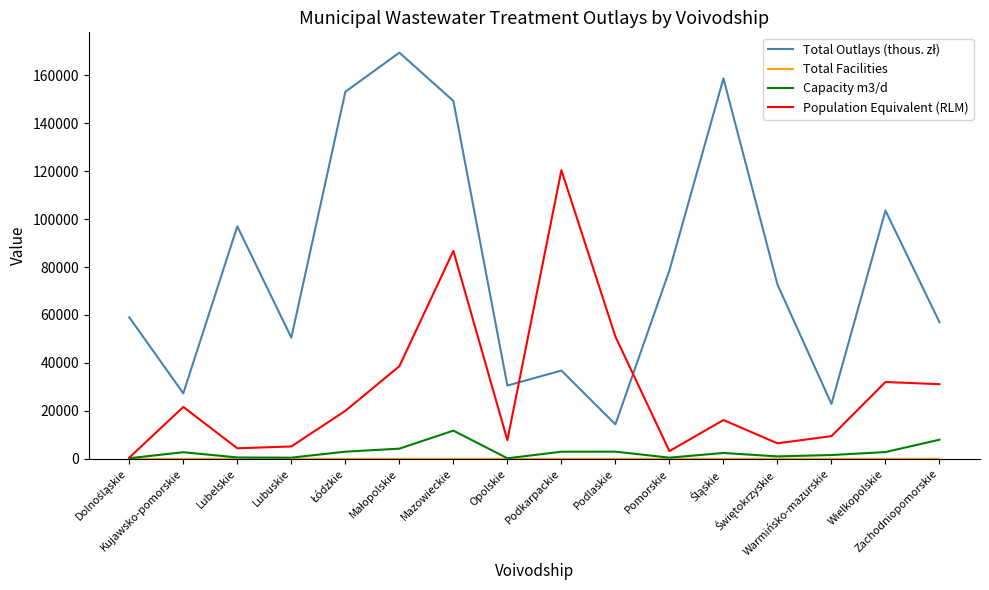

What is the greatest value displayed?

169462.9